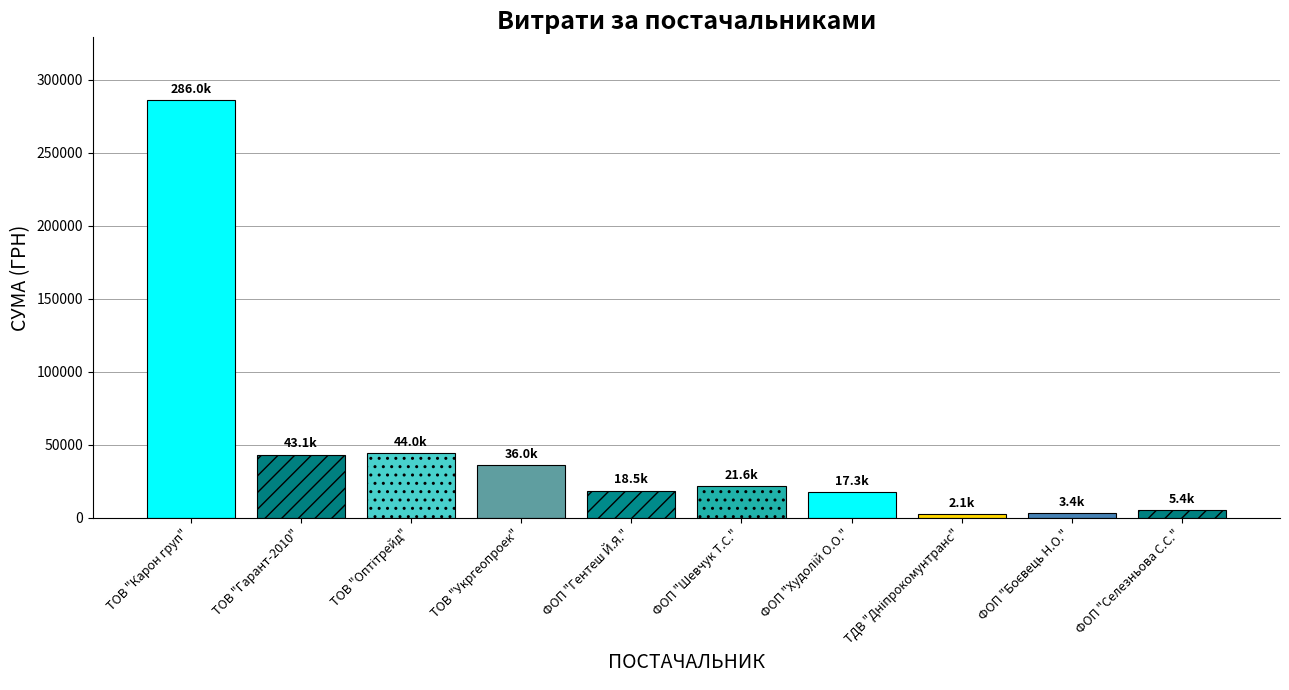

What position from the right is ТОВ "Оптітрейд"?

8